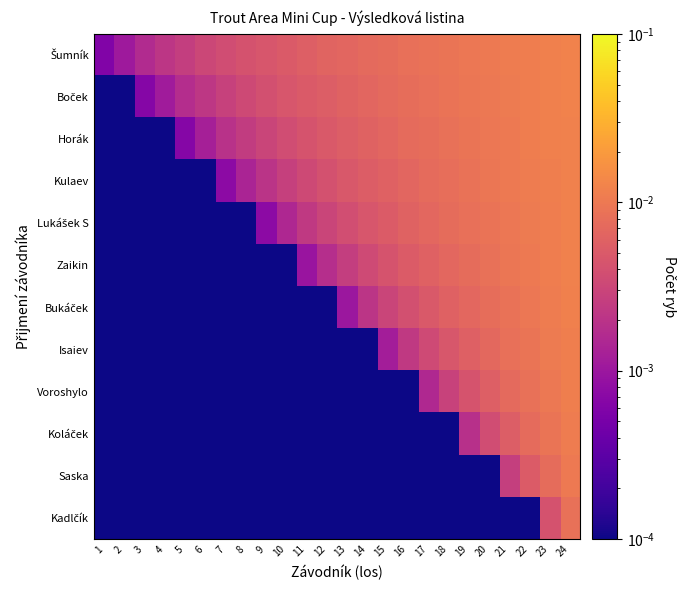

Which series changed the most between 6 and 18?

Kulaev